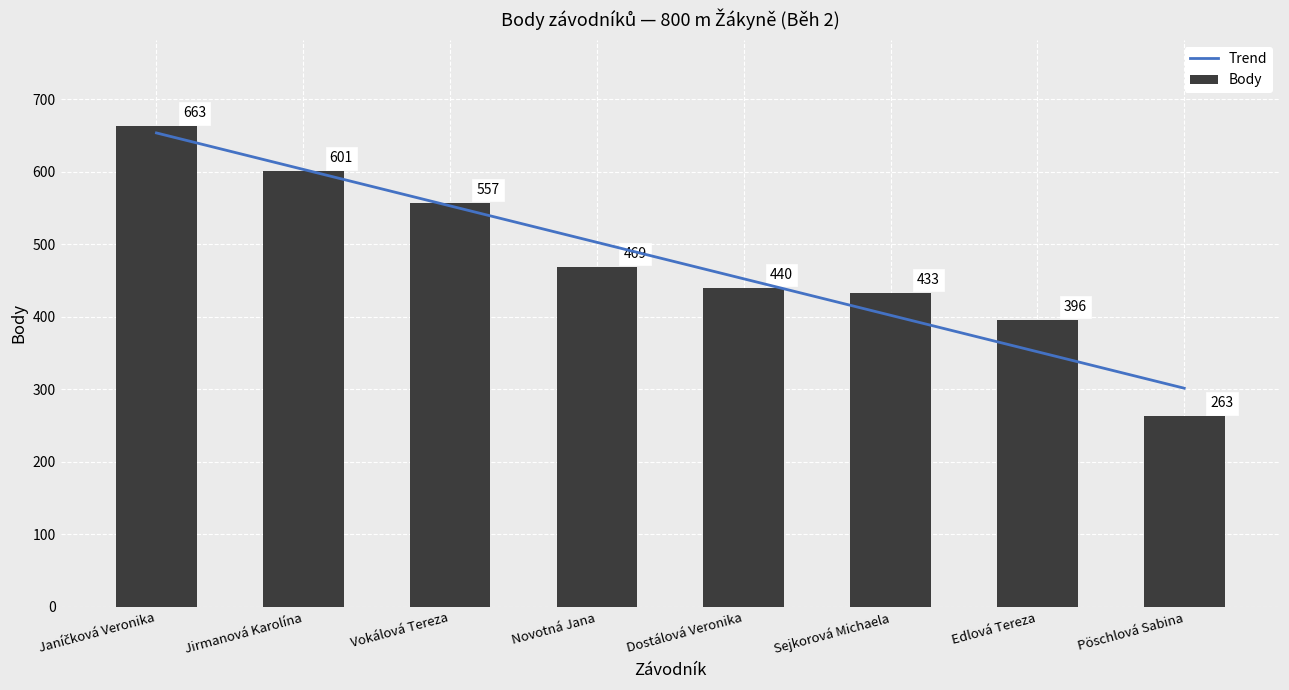

What is the label of the 5th bar from the left?

Dostálová Veronika